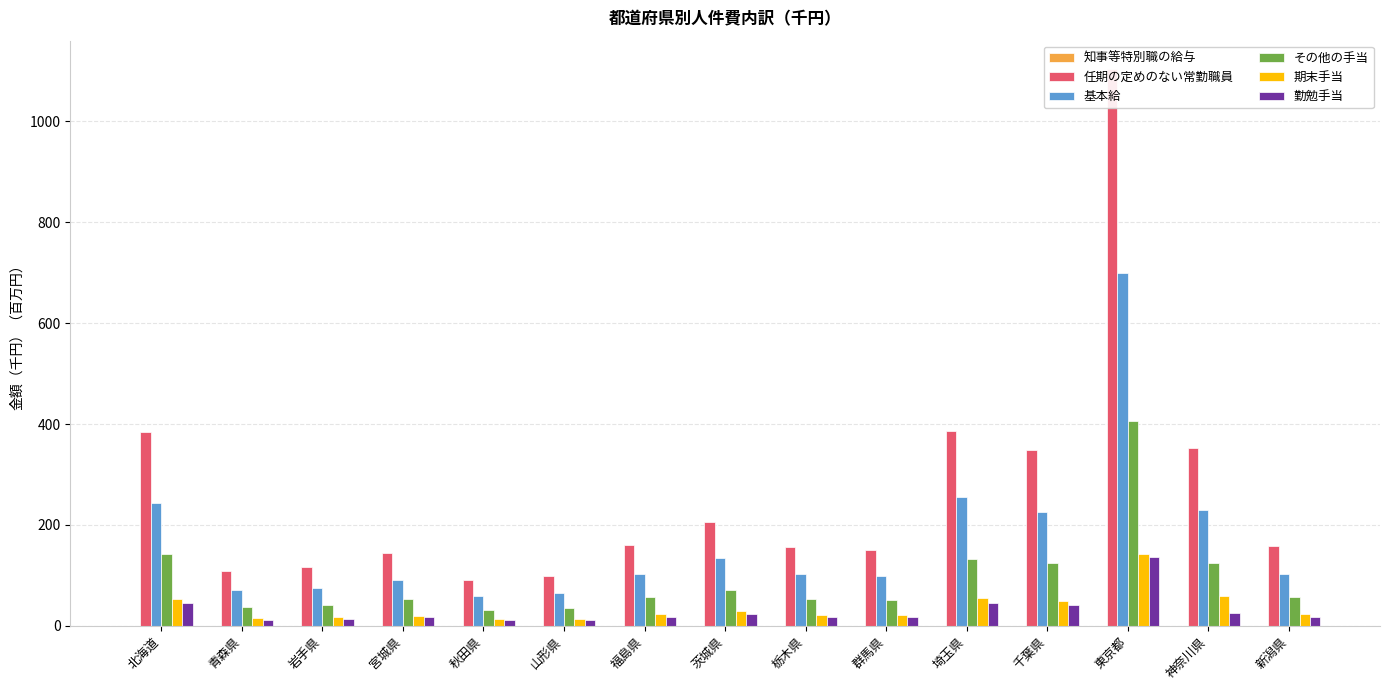

Which series changed the most between 青森県 and 秋田県?

任期の定めのない常勤職員